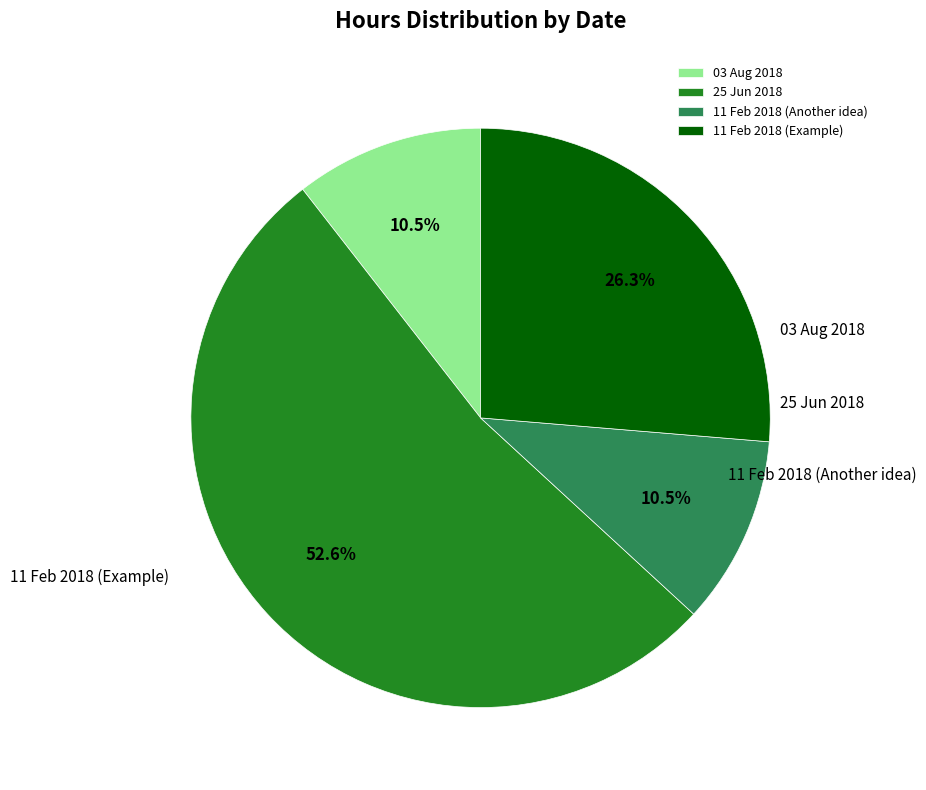

True or false: 11 Feb 2018 (Another idea) accounts for 11% of the total.

True